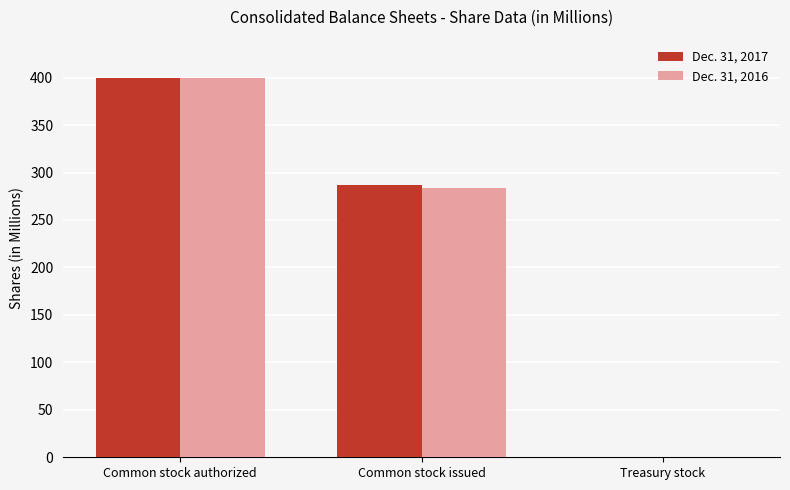

Which series changed the most between Common stock issued and Treasury stock?

Dec. 31, 2017